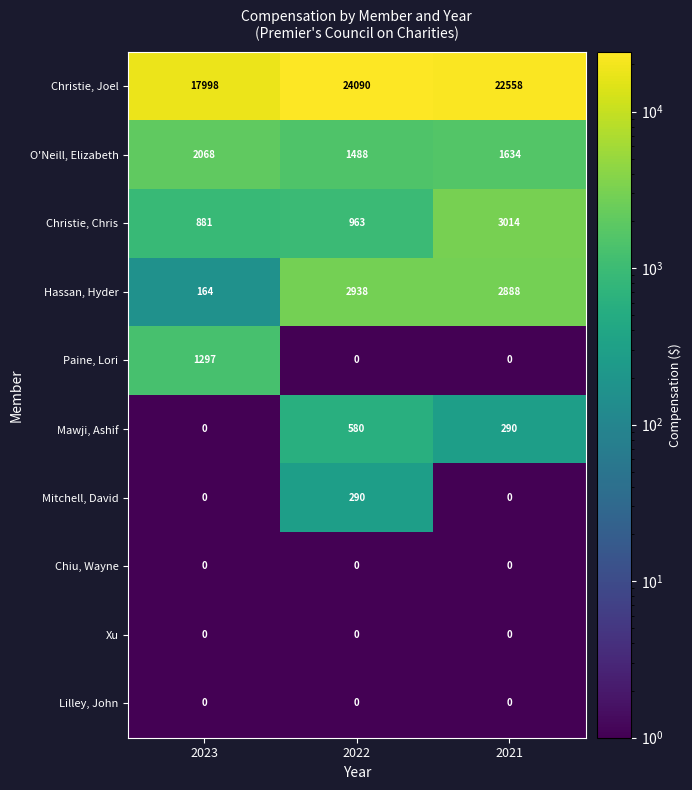

What is the approximate value of Christie, Chris at 2021, to the nearest 50?

3000